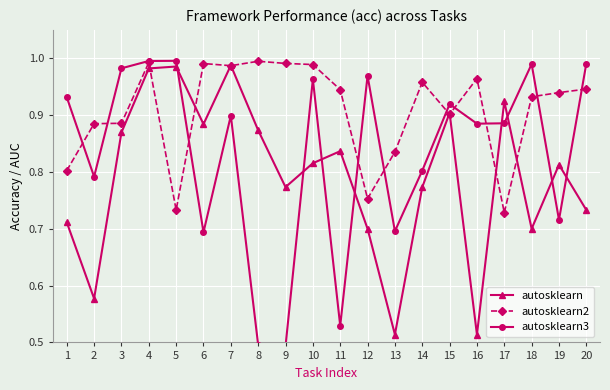

What is the total value across all series at 15?

2.7